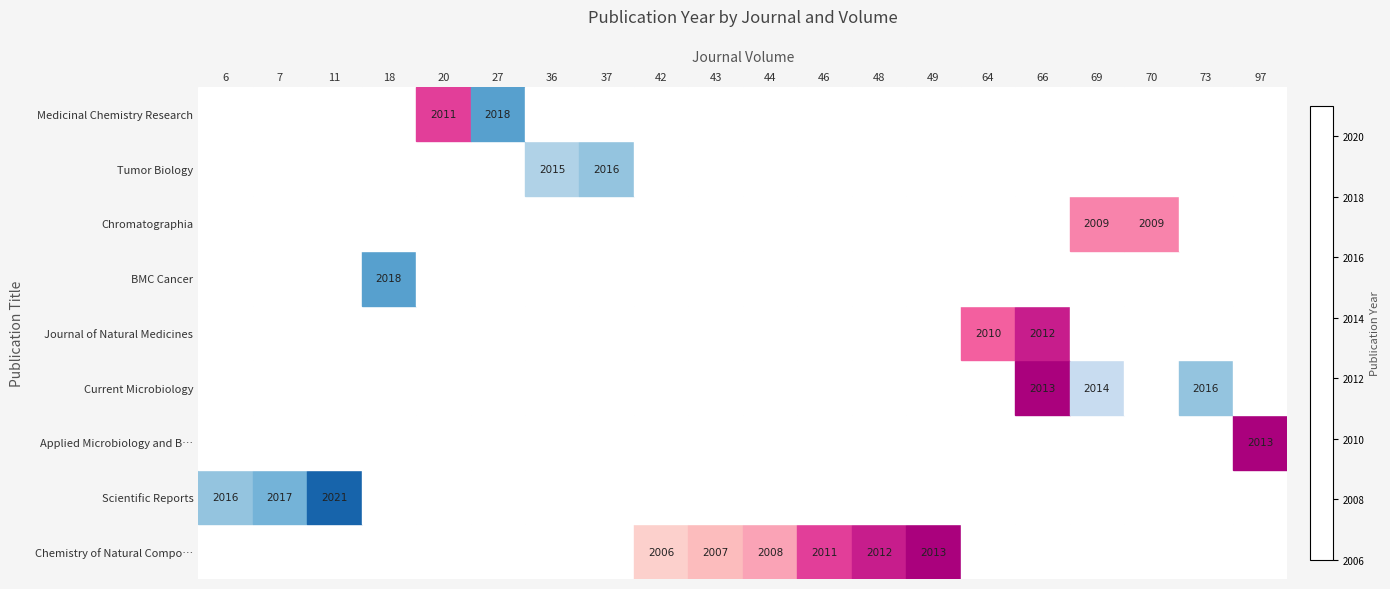

What is the sum of the Current Microbiology values at 66 and 69?

4027